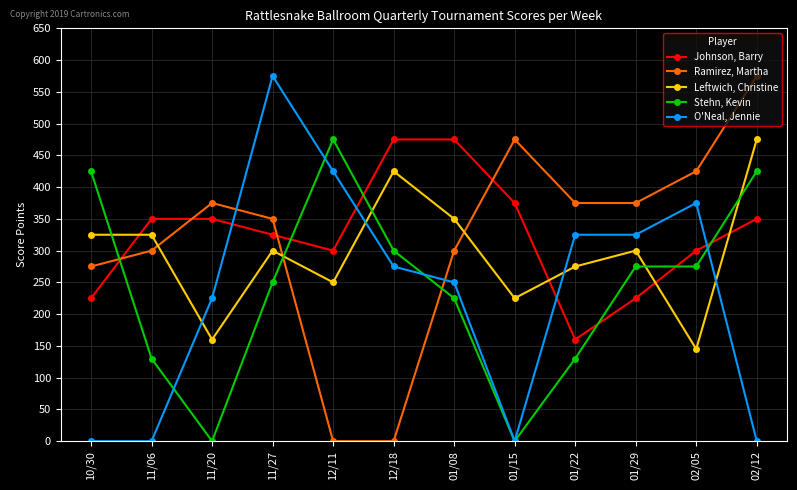

Where is O'Neal, Jennie nearest to the value 287?

12/18